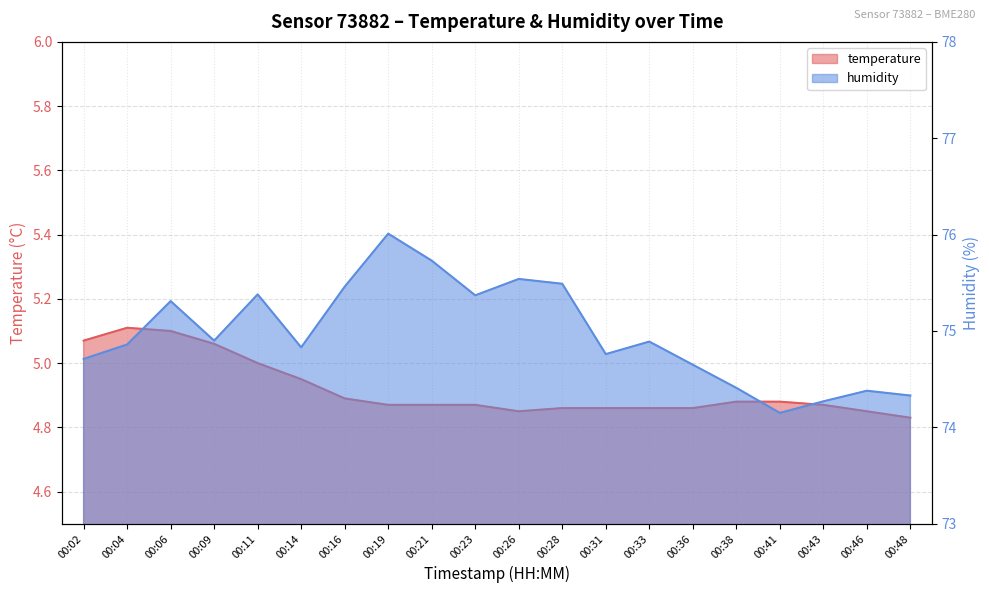

What is the total value across all series at 00:21?

80.6